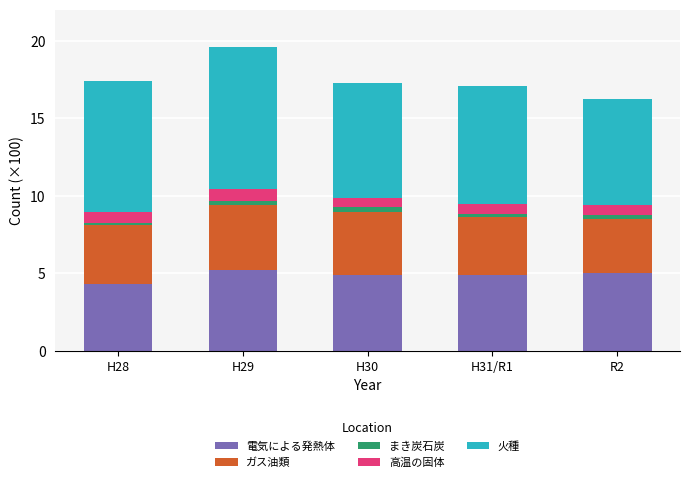

What is the highest value of the 電気による発熱体 series?

5.2